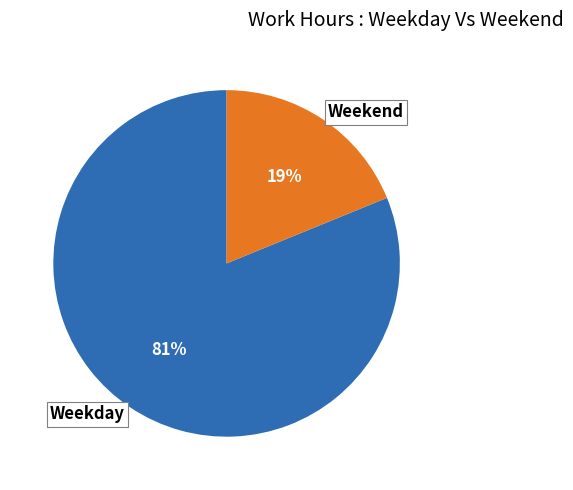

The Weekday slice represents 81% of the pie. True or false?

True